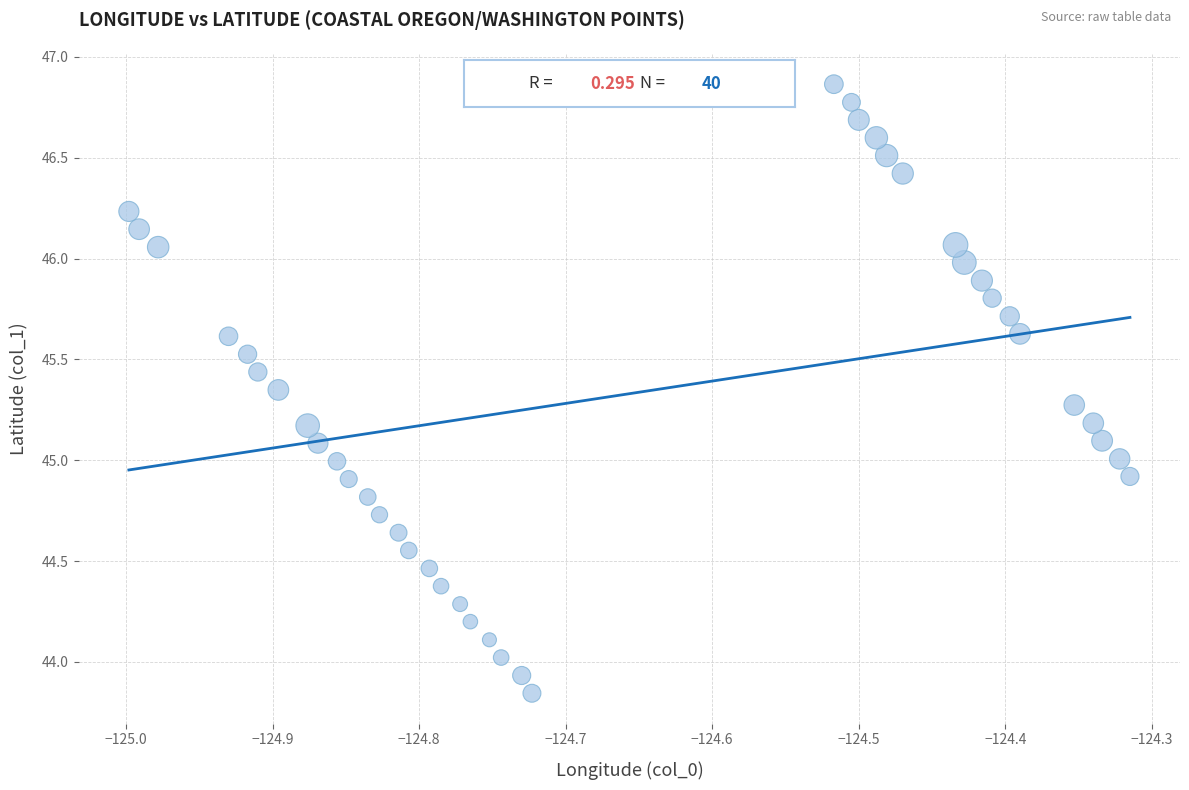

What is the range of Y values (max minus min)?

3.0